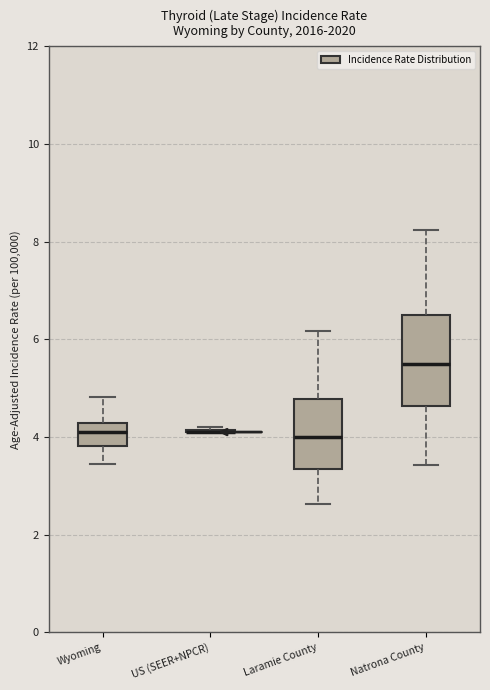

Reading left to right, transcribe this box plot: for each box, give where its median line is, the range the box spans, and where its two whiskers end, as read against the y-axis. The values are not printed on the chart, so give them approximately, as read against the axis.

Wyoming: median 4.2 (inside the box), box 3.8 to 4.2, whiskers 3.4 to 4.8
US (SEER+NPCR): box collapsed to a line at 4.2, whiskers 4.2 to 4.2
Laramie County: median 4.0, box 3.4 to 4.8, whiskers 2.6 to 6.2
Natrona County: median 5.6, box 4.6 to 6.6, whiskers 3.4 to 8.2